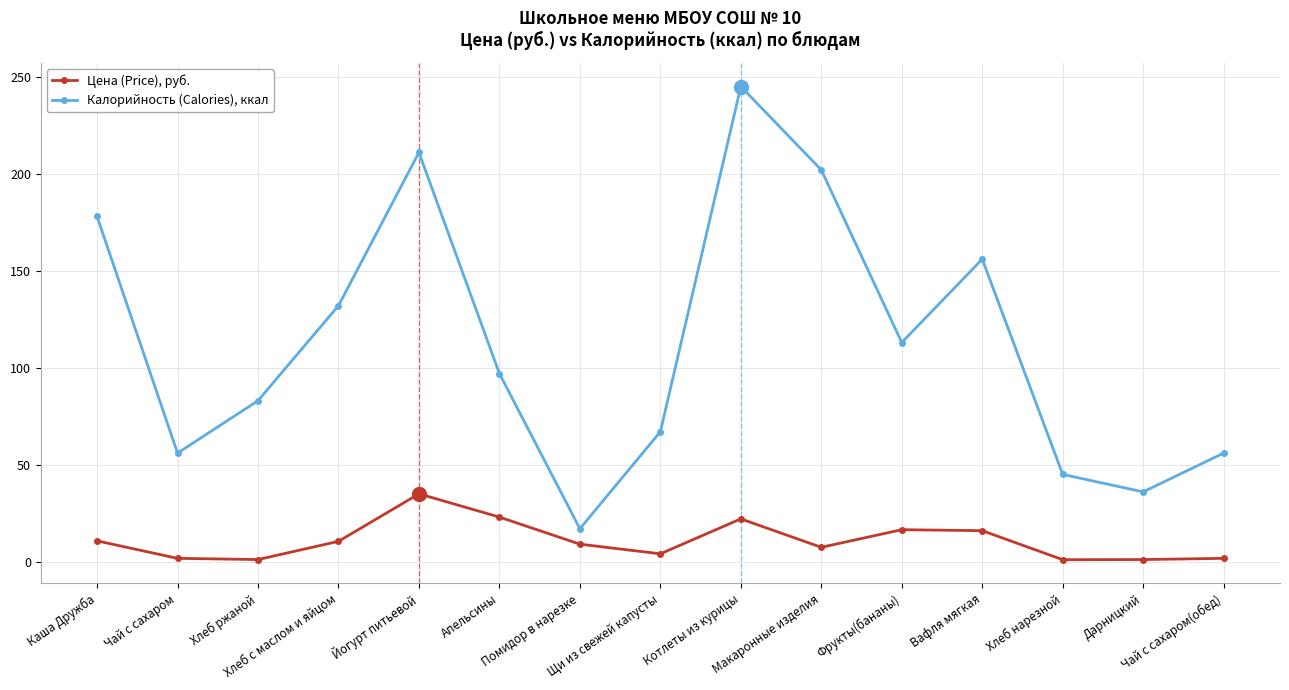

Is this an area chart (filled region under the line)?

No